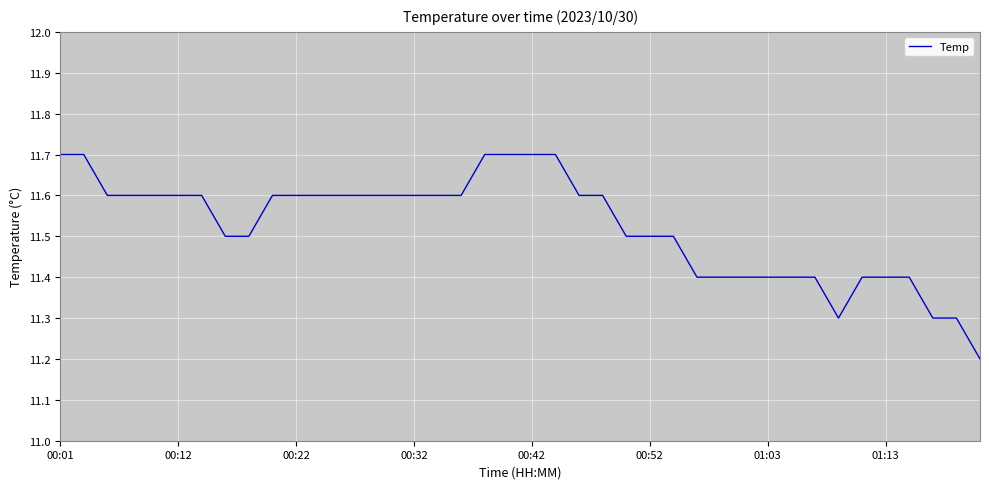

Reading left to right, what are all the values shown in this chart?

11.7	11.7	11.6	11.6	11.6	11.6	11.6	11.5	11.5	11.6	11.6	11.6	11.6	11.6	11.6	11.6	11.6	11.6	11.7	11.7	11.7	11.7	11.6	11.6	11.5	11.5	11.5	11.4	11.4	11.4	11.4	11.4	11.4	11.3	11.4	11.4	11.4	11.3	11.3	11.2